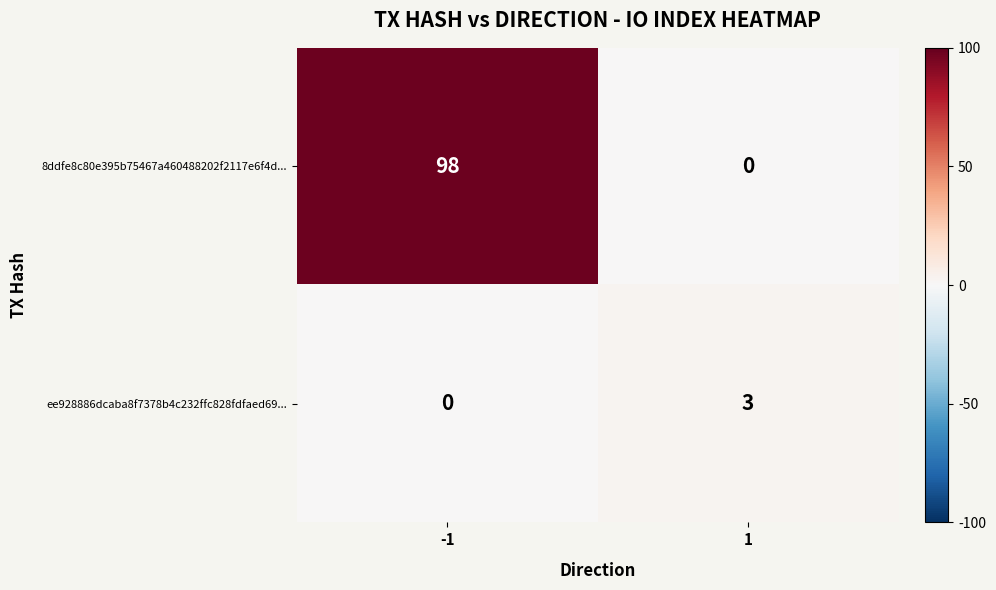

How many positive values does the 8ddfe8c80e395b75467a460488202f2117e6f4d... series have?

1